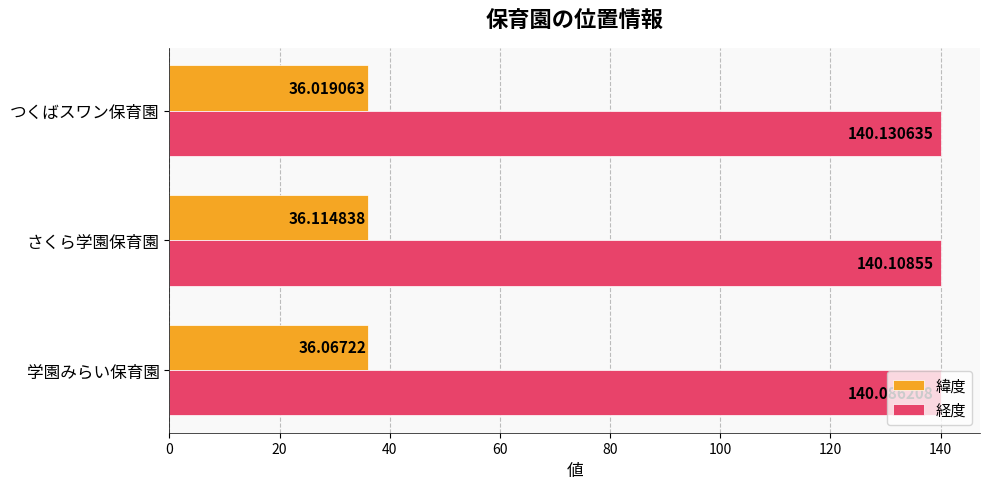

At さくら学園保育園, list the series in order from smallest to largest.

緯度, 経度